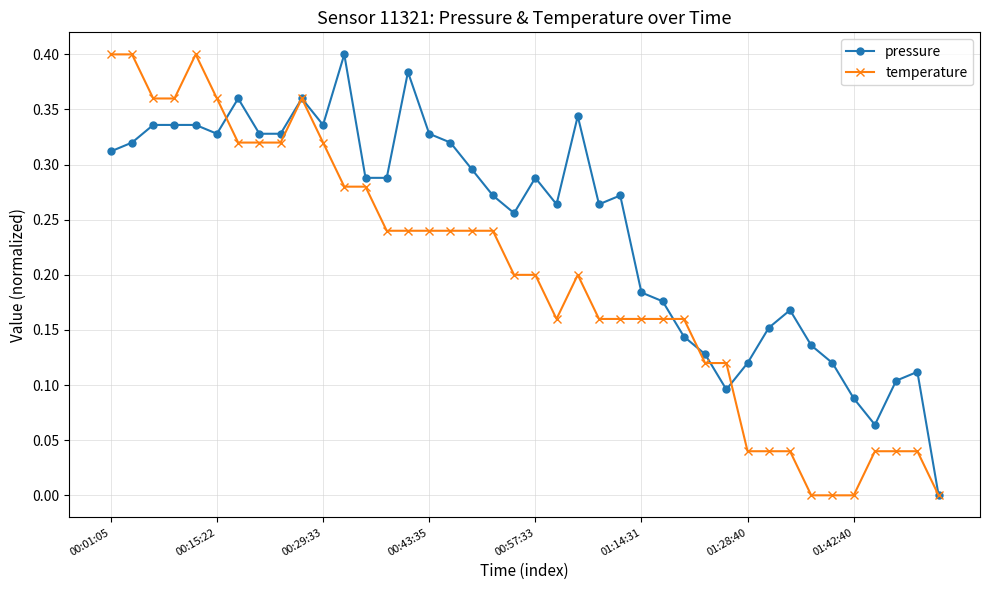

List the series in order of their overall mean, highest first.

pressure, temperature